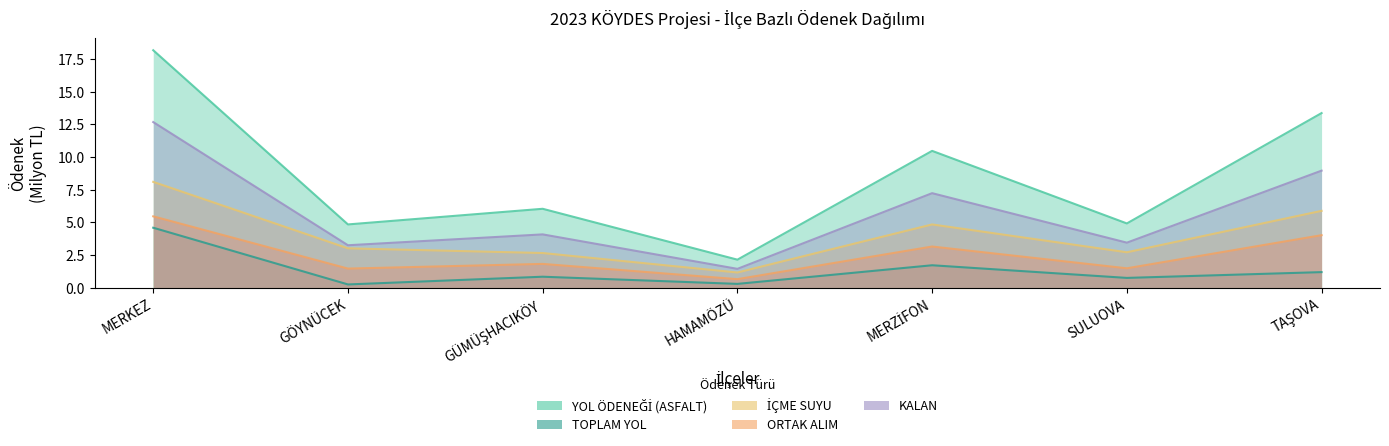

What are all the series names shown in the legend?

YOL ÖDENEĞİ (ASFALT), TOPLAM YOL, İÇME SUYU, ORTAK ALIM, KALAN